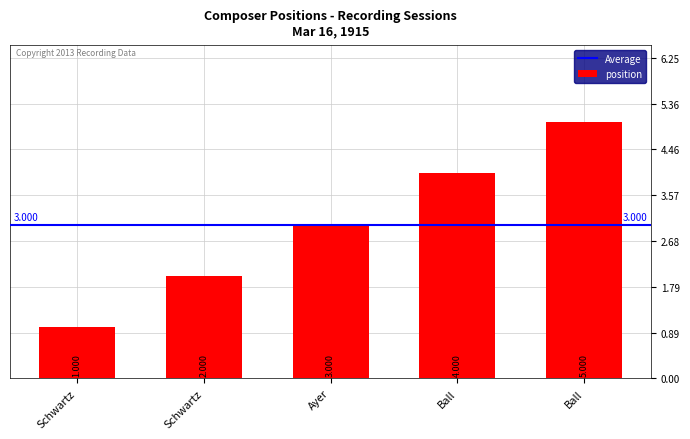

What is the greatest value displayed?

5